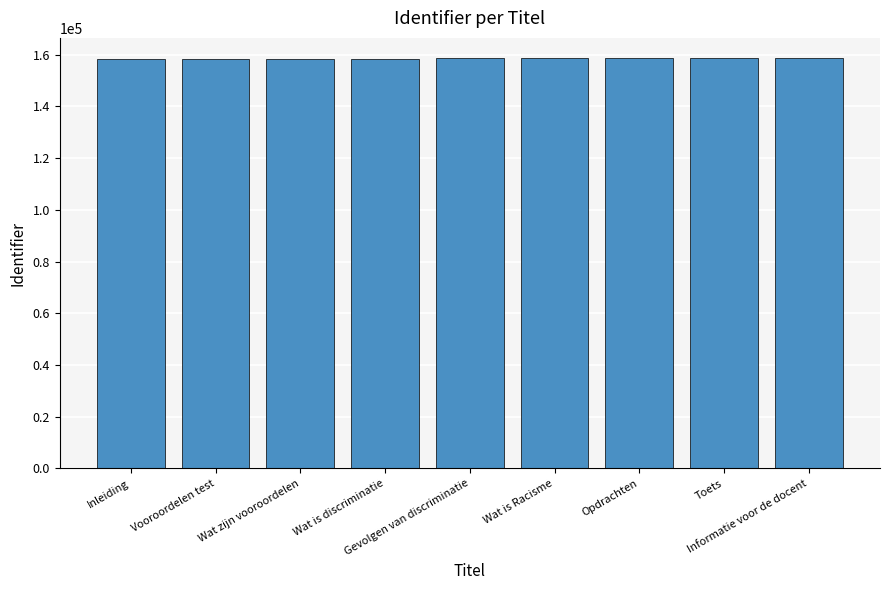

What is the change in value from Wat zijn vooroordelen to Wat is Racisme?

+23